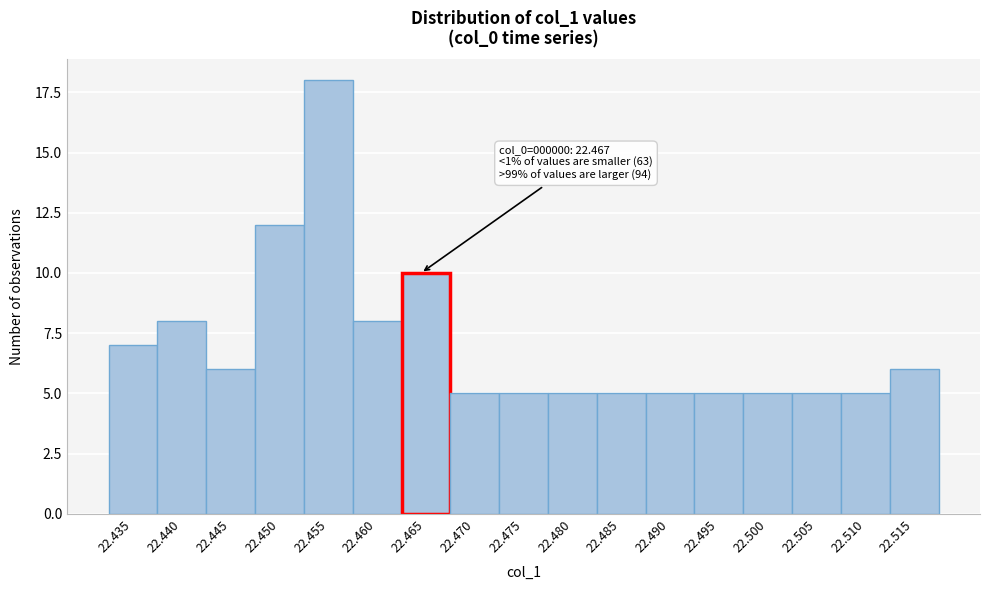

Reading left to right, extract all data points from this chart.

22.435=7	22.440=8	22.445=6	22.450=12	22.455=18	22.460=8	22.465=10	22.470=5	22.475=5	22.480=5	22.485=5	22.490=5	22.495=5	22.500=5	22.505=5	22.510=5	22.515=6